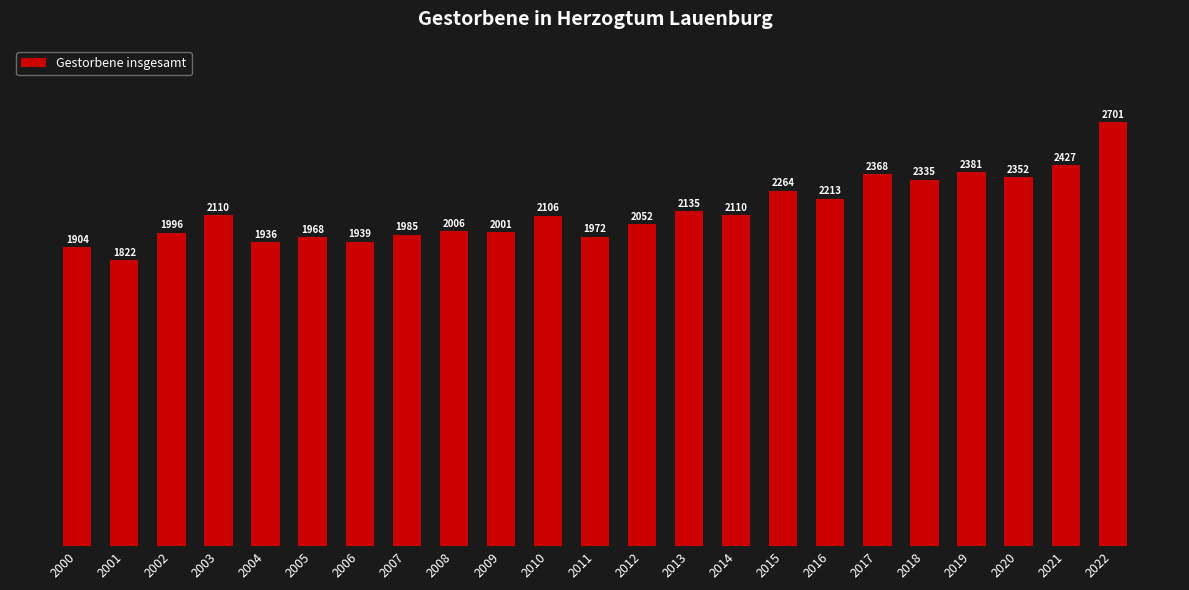

Does the chart contain any negative values?

No